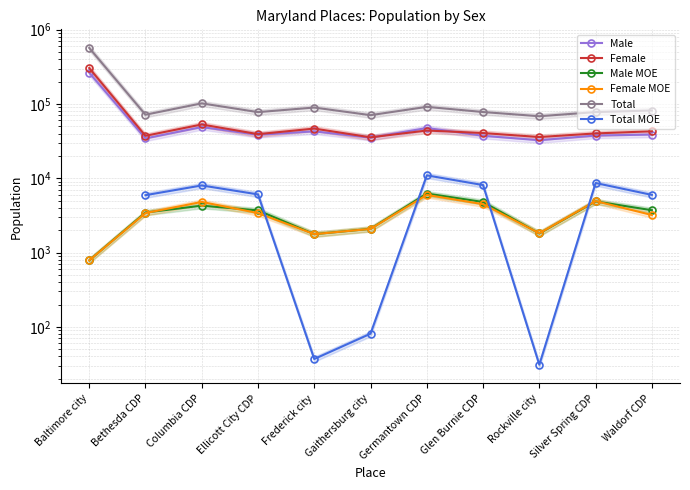

True or false: Total and Female MOE cross at least once.

False